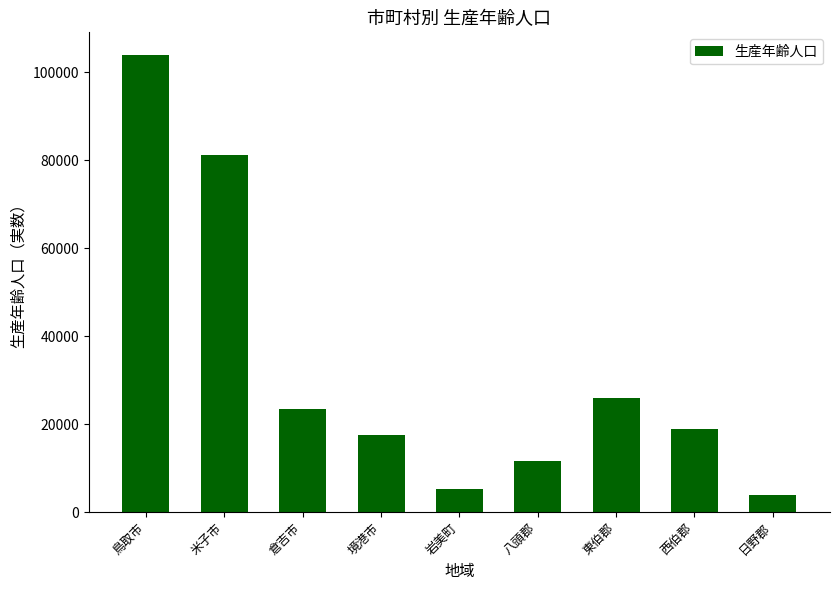

List the labels in order of value, largest first.

鳥取市, 米子市, 東伯郡, 倉吉市, 西伯郡, 境港市, 八頭郡, 岩美町, 日野郡